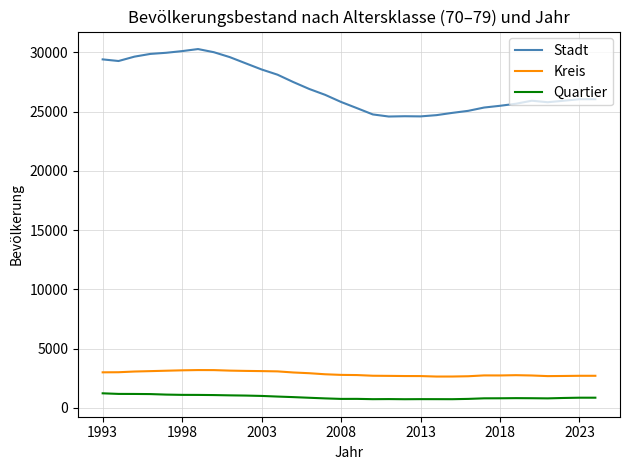

Rank the series by their maximum value, from highest to lowest.

Stadt, Kreis, Quartier